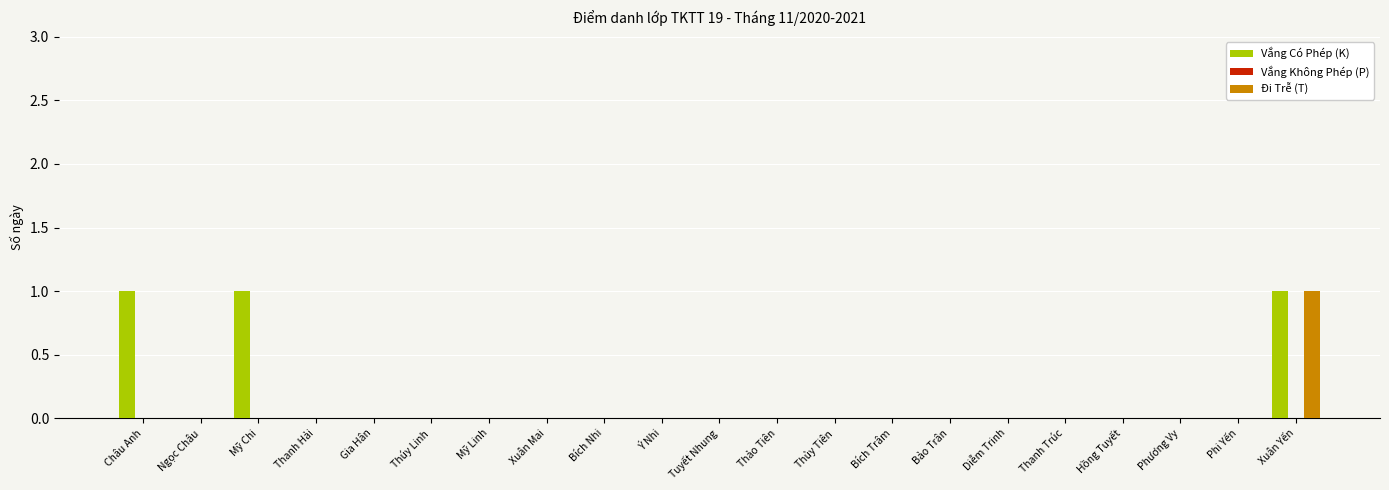

Which series has the largest total across all categories?

Vắng Có Phép (K)